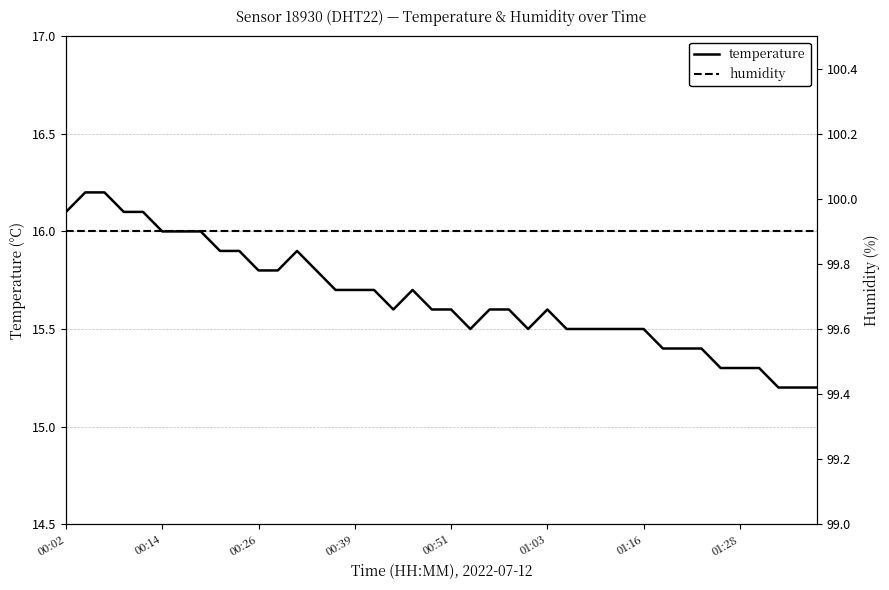

What is the highest value of the temperature series?

16.2